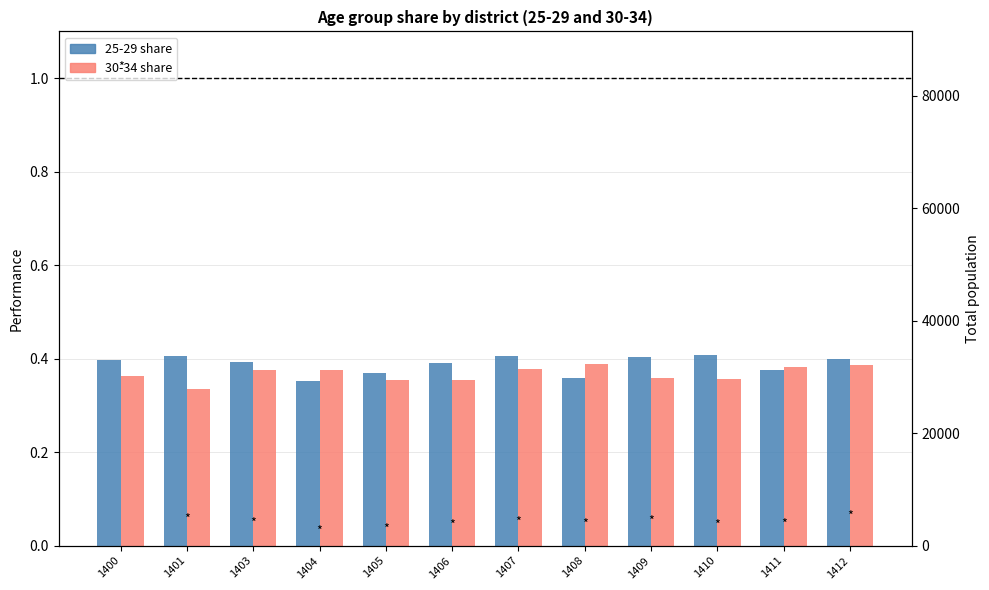

Reading left to right, what are all the values shown in this chart?

25-29 share: 0.4	0.4	0.4	0.4	0.4	0.4	0.4	0.4	0.4	0.4	0.4	0.4
30-34 share: 0.4	0.3	0.4	0.4	0.4	0.4	0.4	0.4	0.4	0.4	0.4	0.4